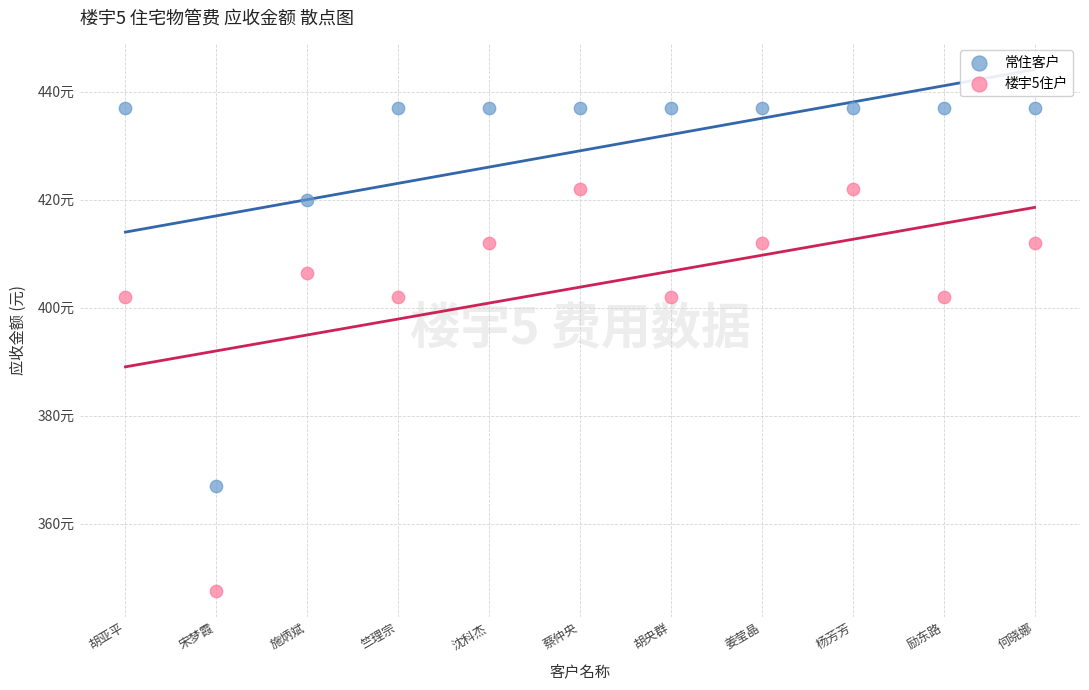

What are all the series names shown in the legend?

常住客户, 楼宇5住户